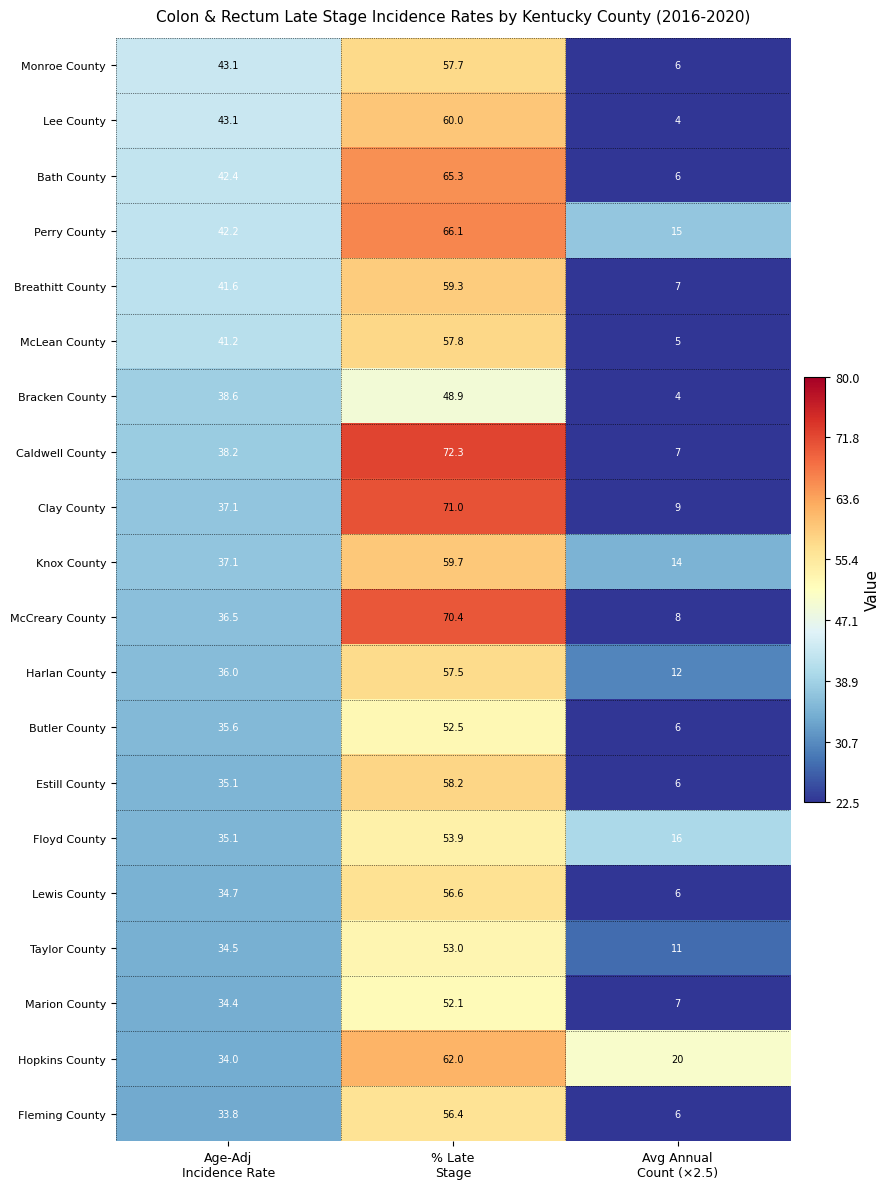

What is the sum of all Butler County values?

94.1